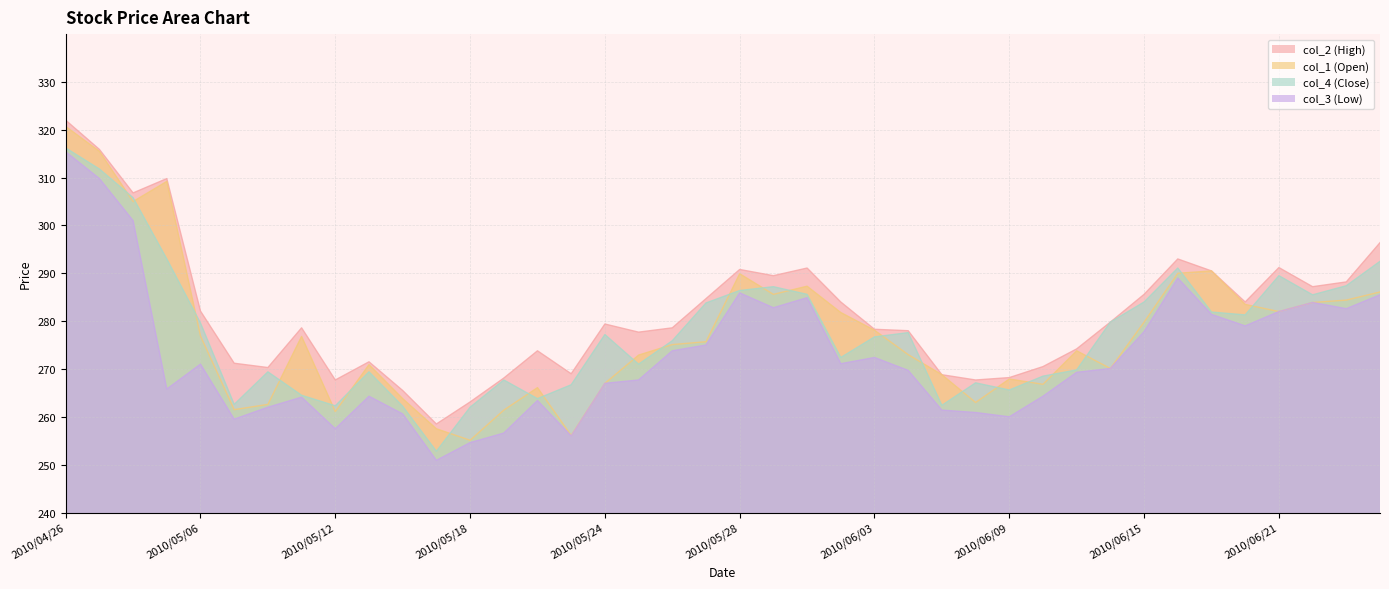

What is the greatest value displayed?

322.0